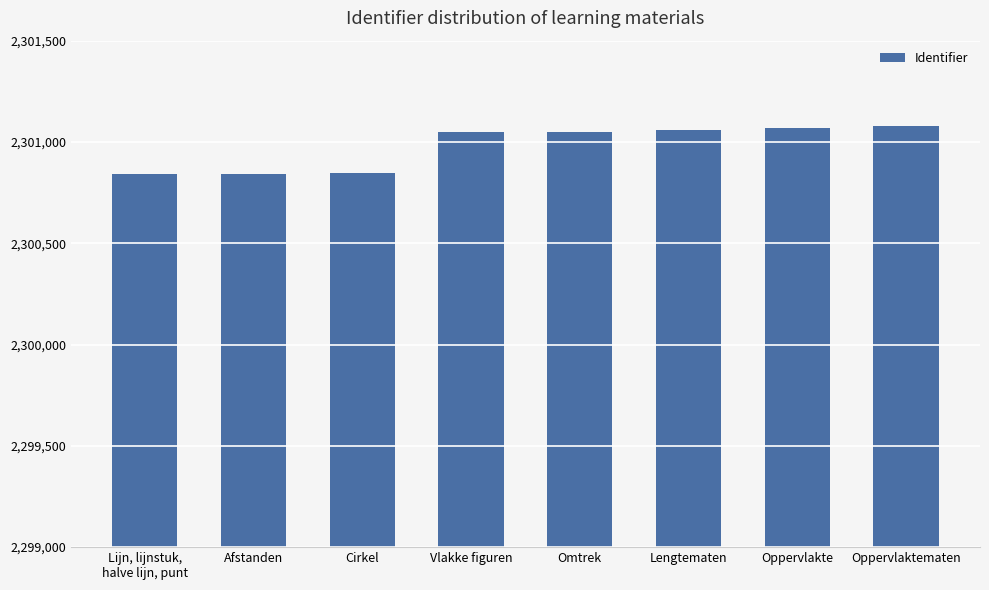

What is the approximate value at Vlakke figuren?

2301048